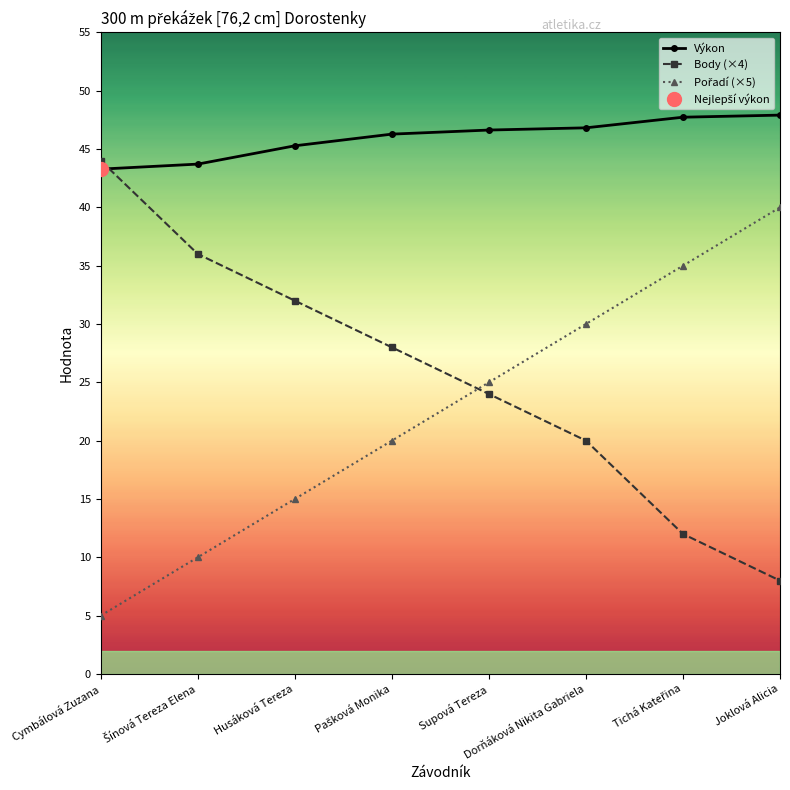

Reading right to left, list all the values displayed in this chart.

Výkon: 47.9	47.7	46.8	46.6	46.3	45.3	43.7	43.3
Body (×4): 8.0	12.0	20.0	24.0	28.0	32.0	36.0	44.0
Pořadí (×5): 40.0	35.0	30.0	25.0	20.0	15.0	10.0	5.0